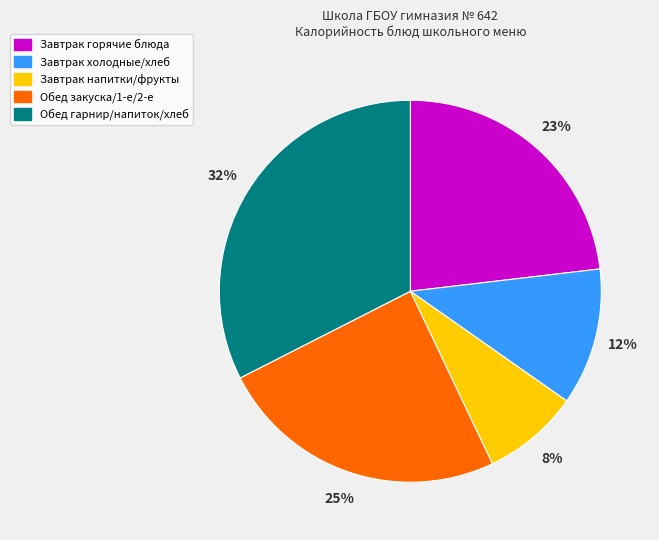

Is it true that Завтрак горячие блюда is 30% of the pie?

False